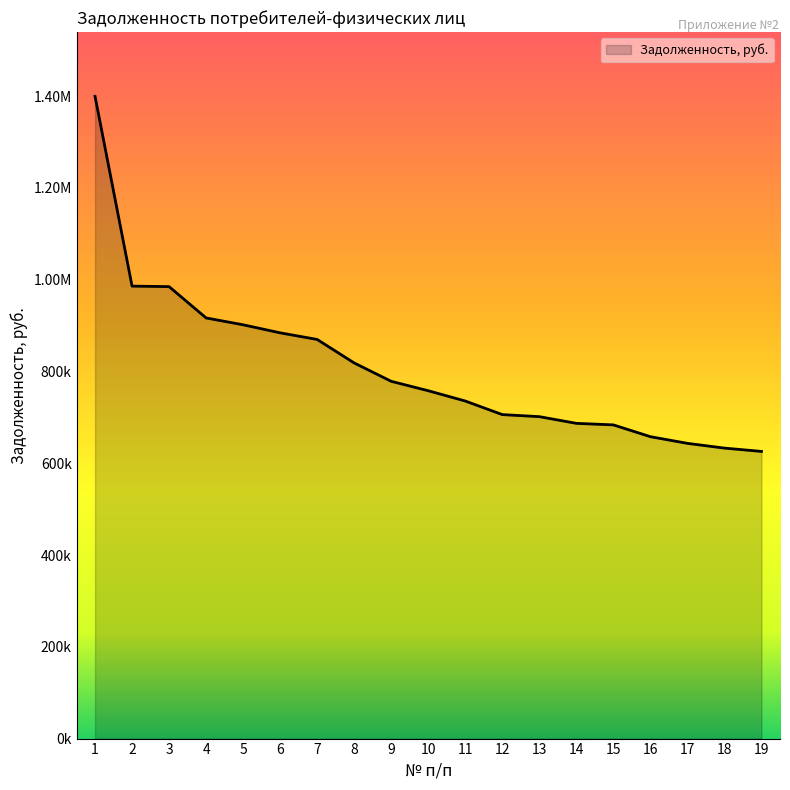

Is this an area chart (filled region under the line)?

Yes